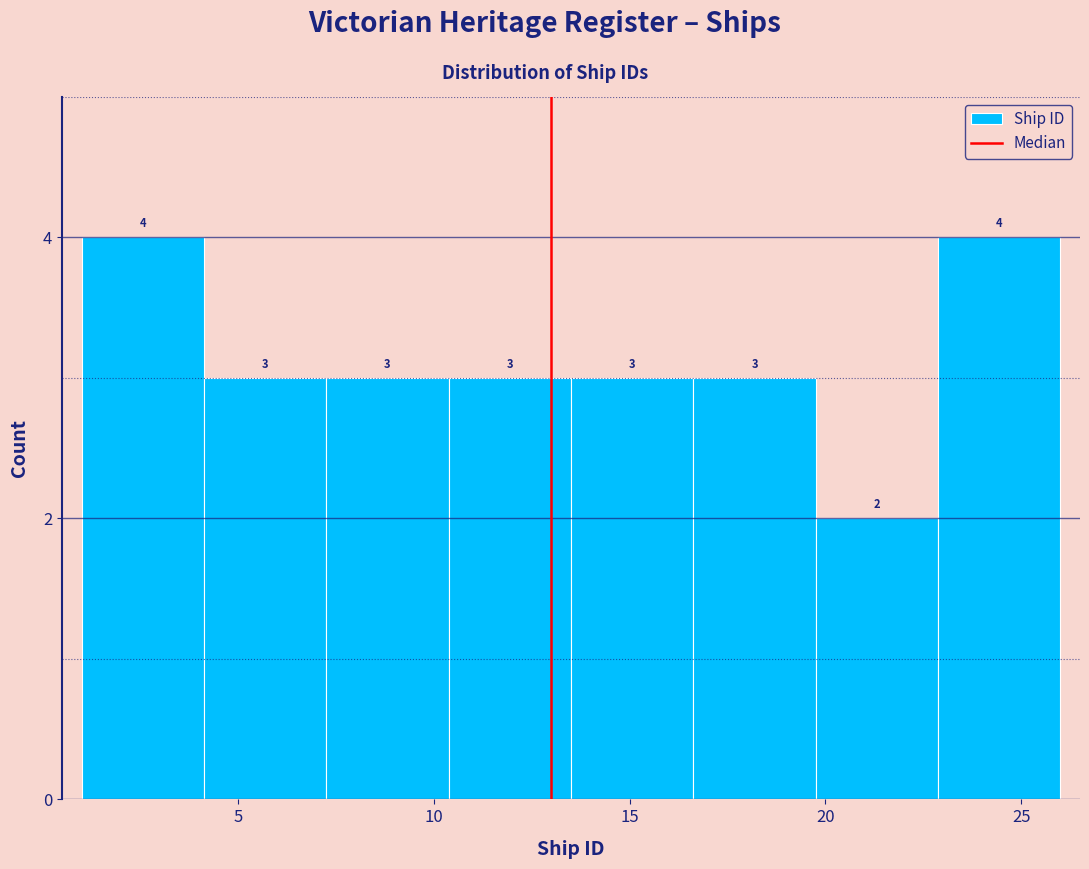

Reading left to right, list every bar in this chart as the range it spans on the x-axis followed by its height. The bar edges are not printed on the chart, so give them approximately, as read against the axis.

1.0 to 4.0: 4
4.0 to 7.5: 3
7.5 to 10.5: 3
10.5 to 13.5: 3
13.5 to 16.5: 3
16.5 to 20.0: 3
20.0 to 23.0: 2
23.0 to 26.0: 4